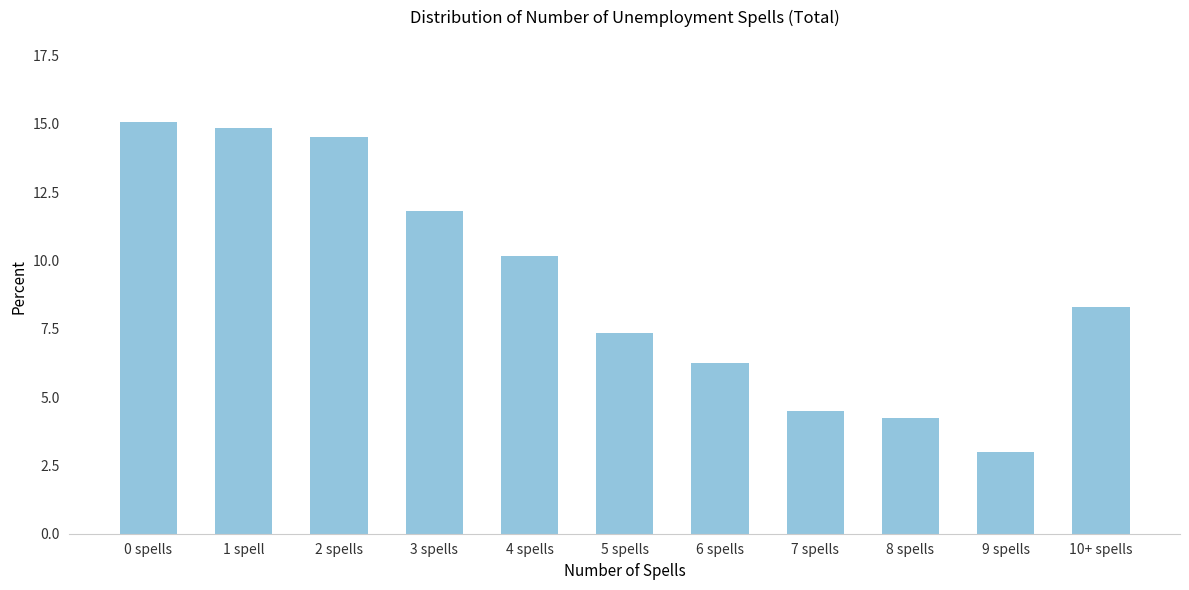

The chart shows a value of 7.3 at 5 spells. True or false?

True